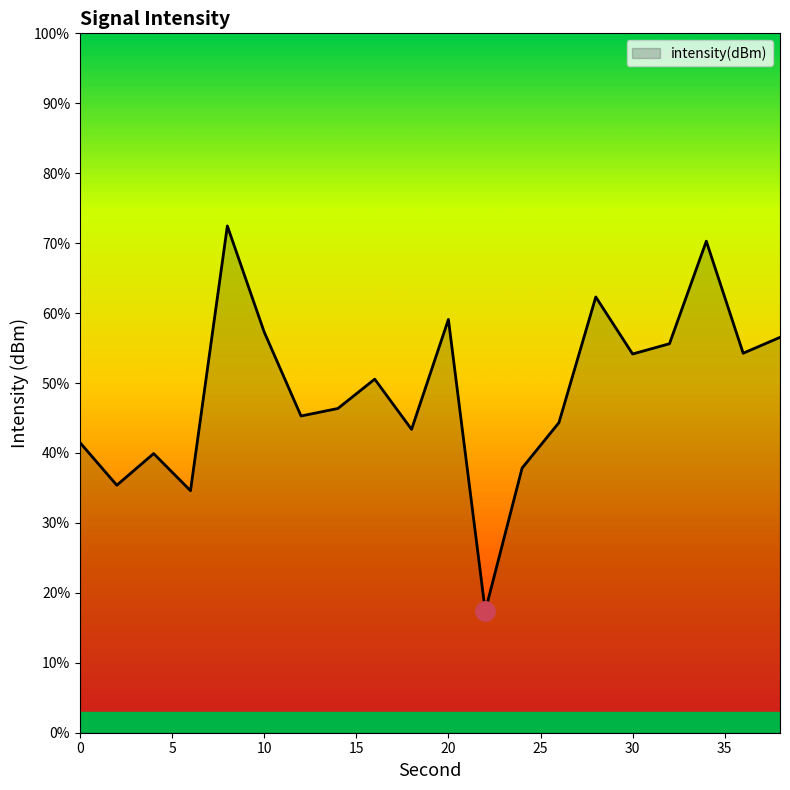

What is the minimum value shown in the chart?

17.4